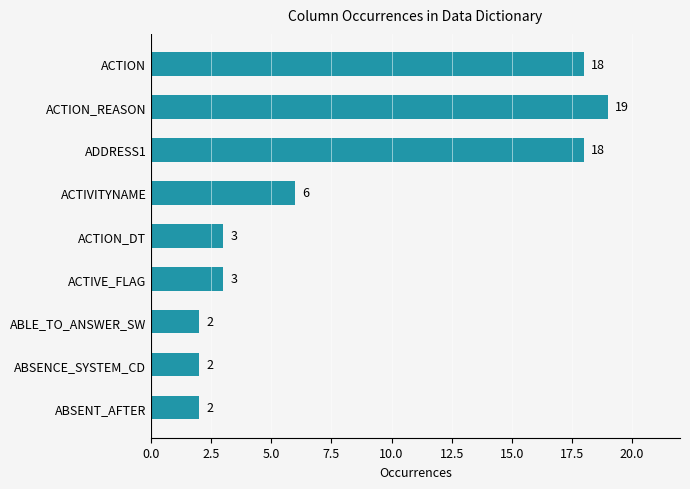

Where is the data nearest to the value 10?

ACTIVITYNAME